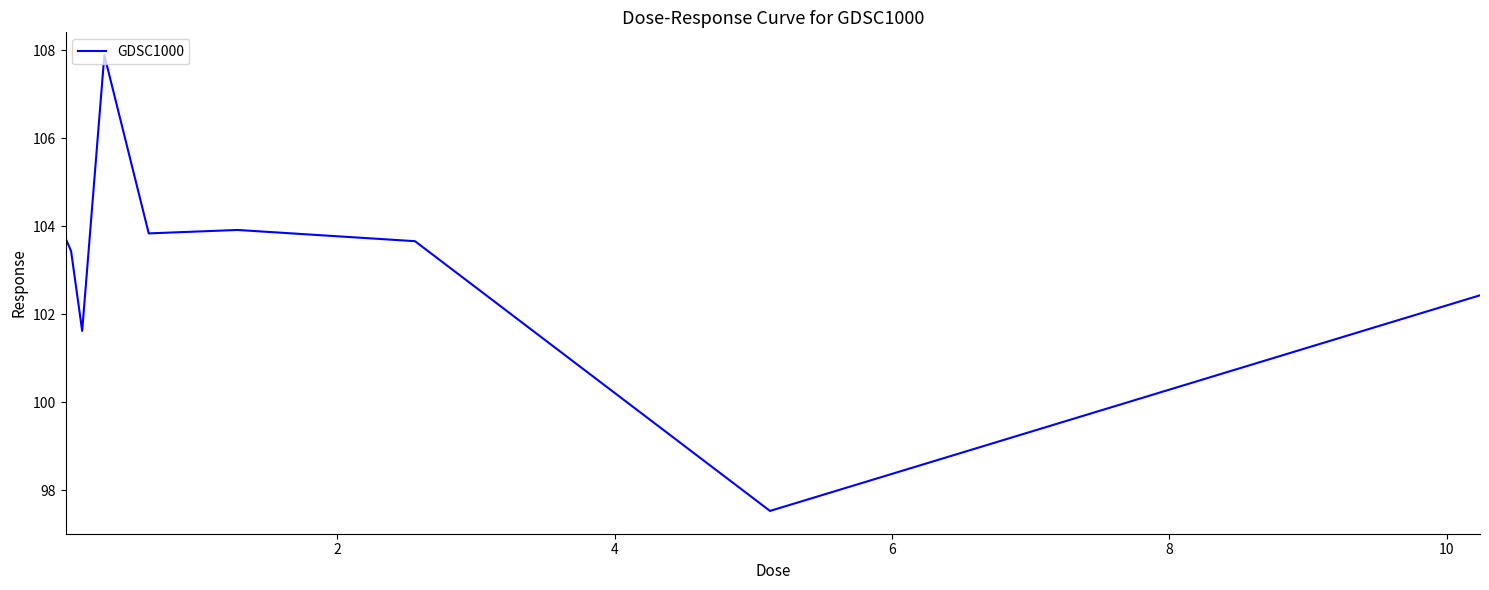

What is the average value?

103.1